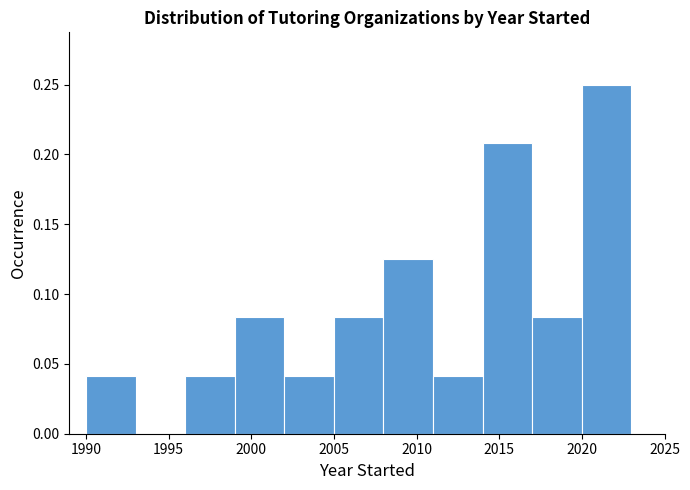

What is the height of the bar covering 1996 to 1999 on the x-axis? The values are not printed on the chart, so give them approximately, as read against the axis.

0.040